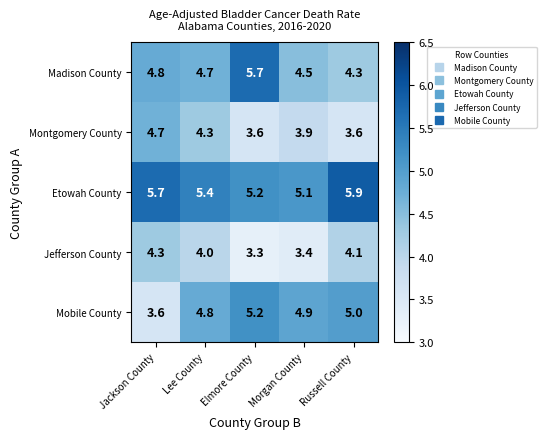

Count the number of data series in this chart.

5